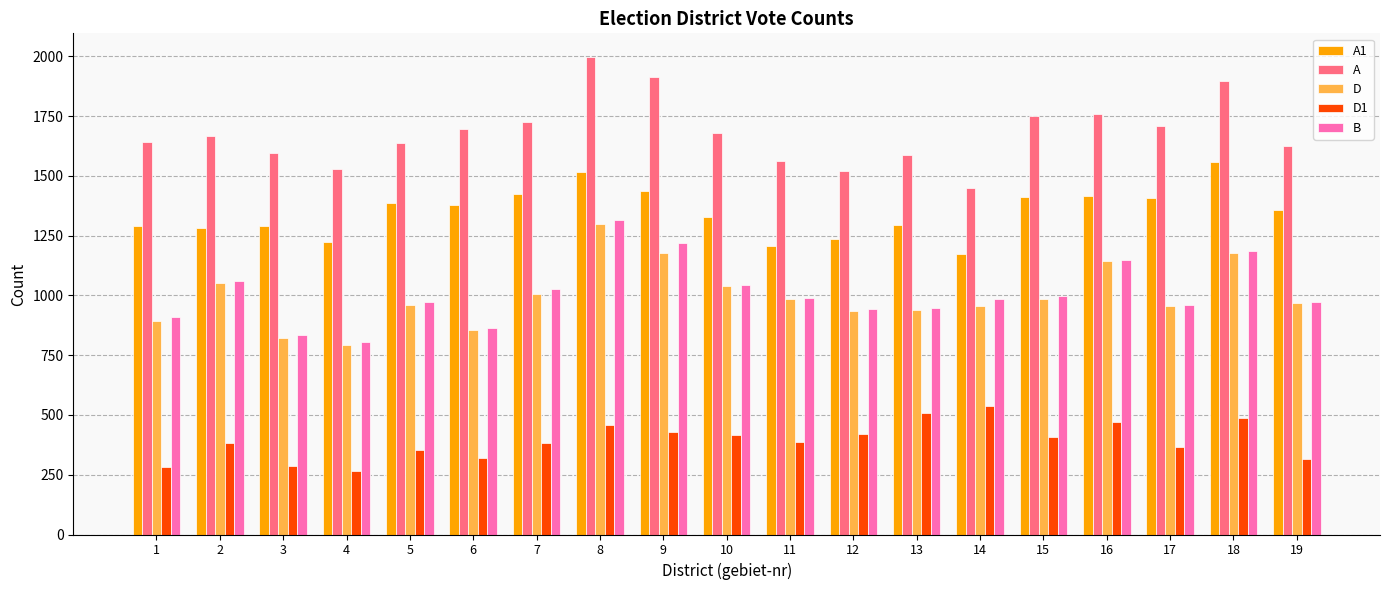

At which category is the sum across all series the highest?

8